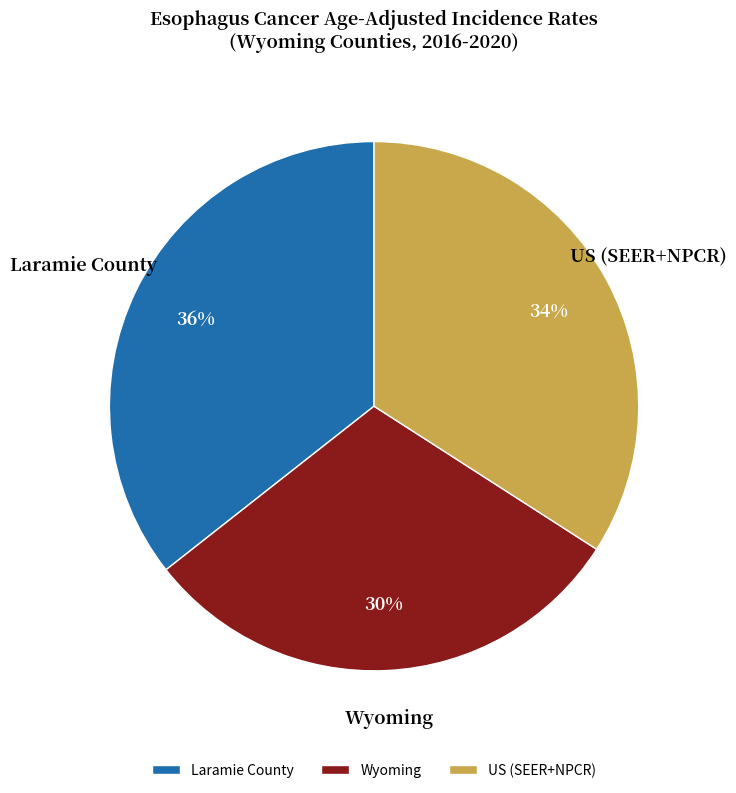

To the nearest percent, what is the average slice percentage?

33%